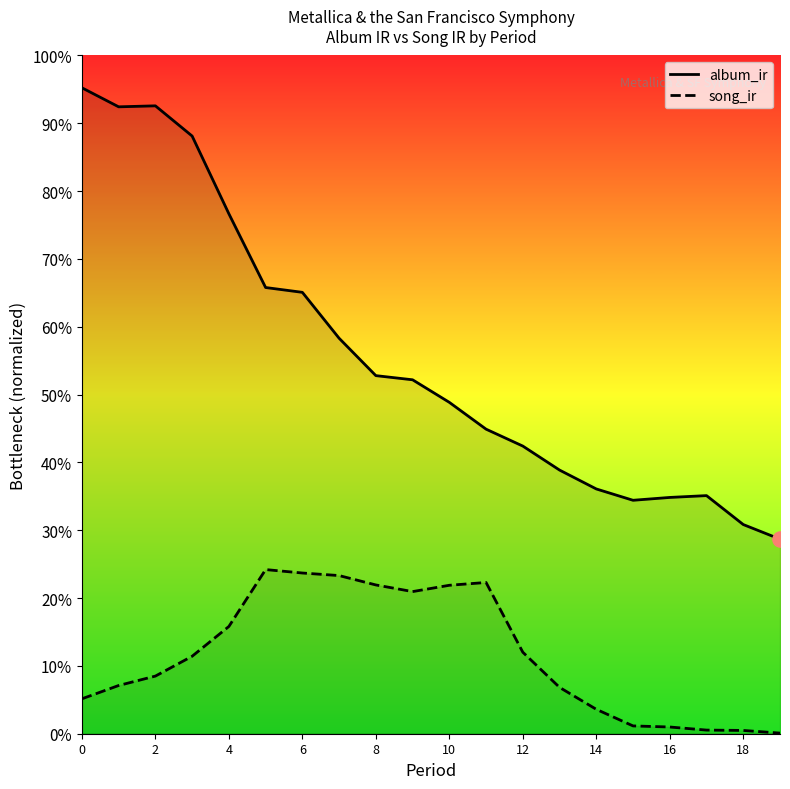

Which series has the largest total across all categories?

album_ir